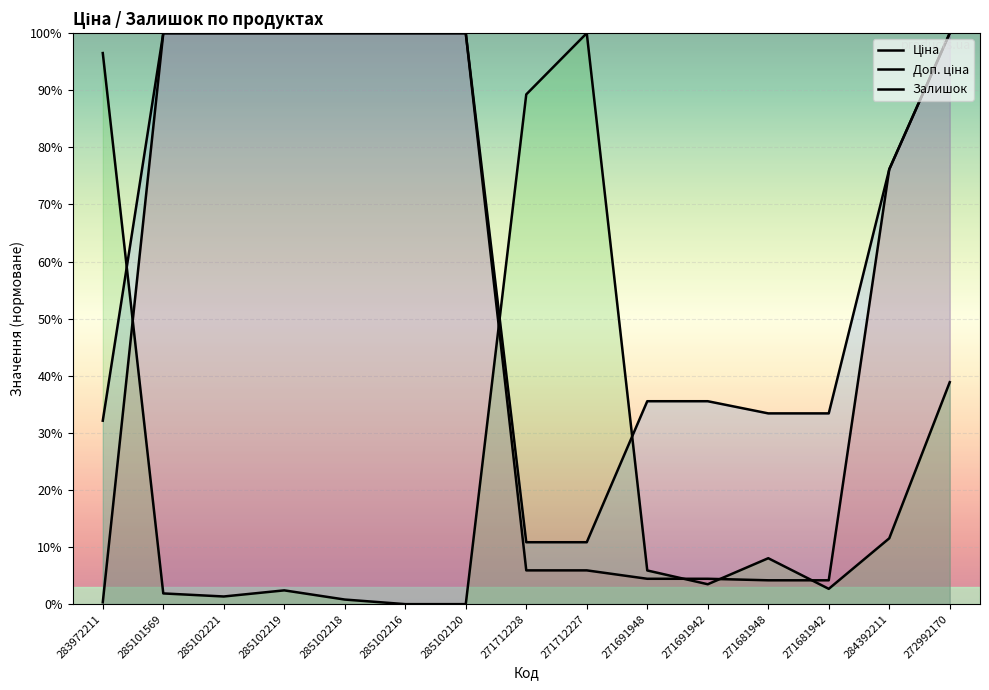

What position from the right is 271691948?

6